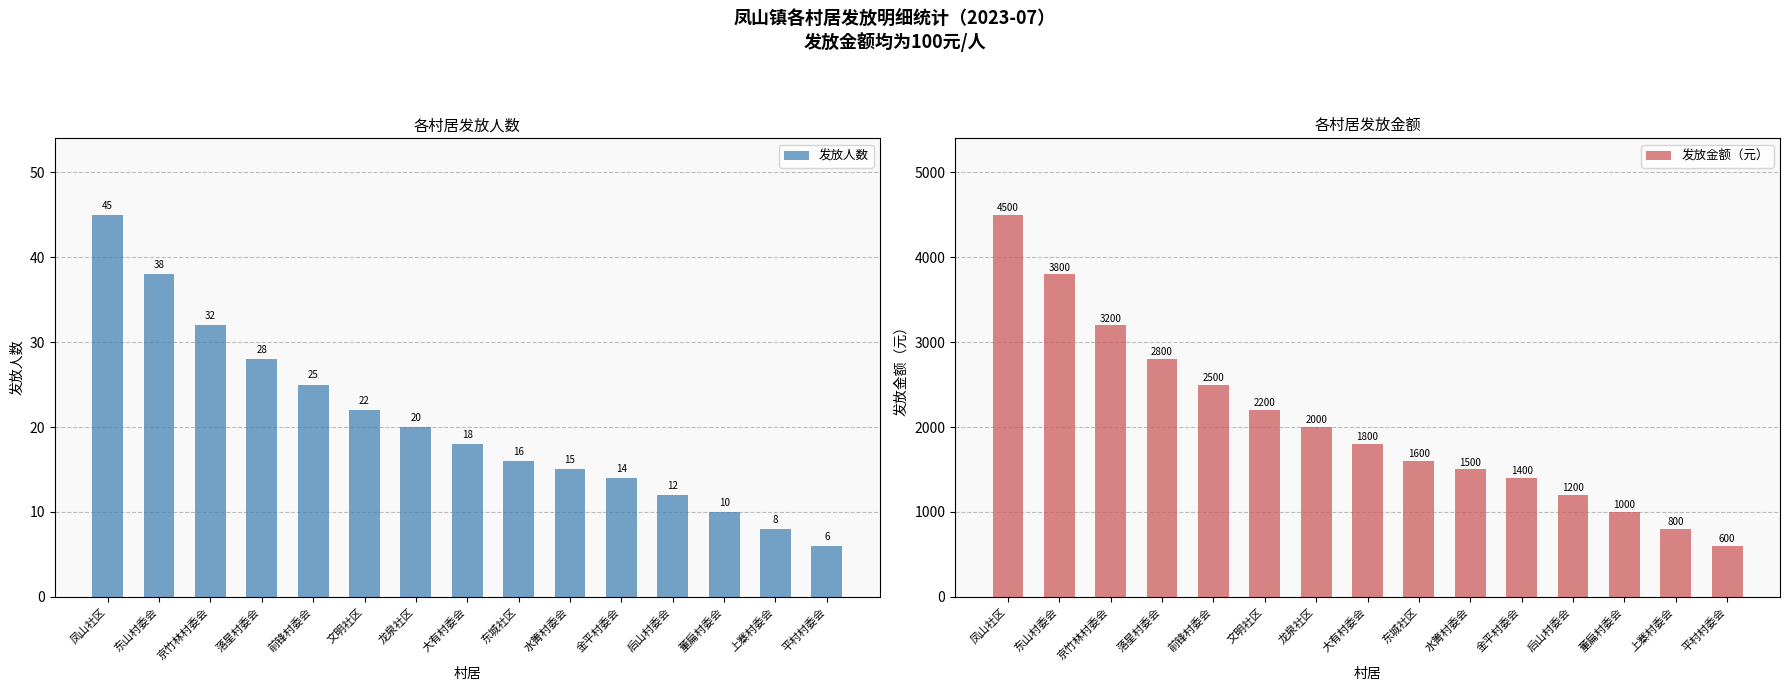

Reading left to right, what are all the values shown in this chart?

发放人数: 凤山社区=45	东山村委会=38	京竹林村委会=32	落星村委会=28	前锋村委会=25	文明社区=22	龙泉社区=20	大有村委会=18	东城社区=16	水箐村委会=15	金平村委会=14	后山村委会=12	董扁村委会=10	上寨村委会=8	平村村委会=6
发放金额（元）: 凤山社区=4500	东山村委会=3800	京竹林村委会=3200	落星村委会=2800	前锋村委会=2500	文明社区=2200	龙泉社区=2000	大有村委会=1800	东城社区=1600	水箐村委会=1500	金平村委会=1400	后山村委会=1200	董扁村委会=1000	上寨村委会=800	平村村委会=600